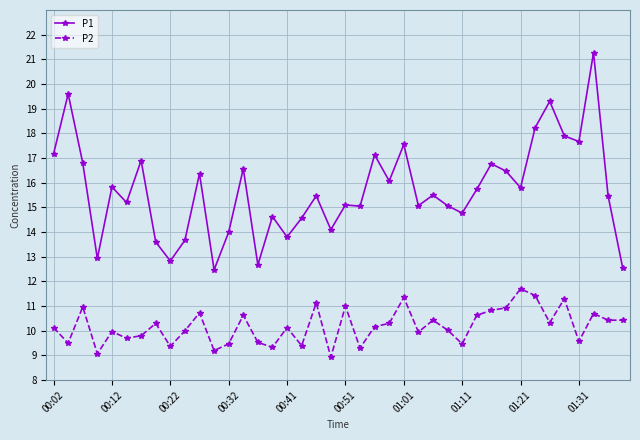

In P2, how many points are higher than both neighbors (excluding endpoints)?

13